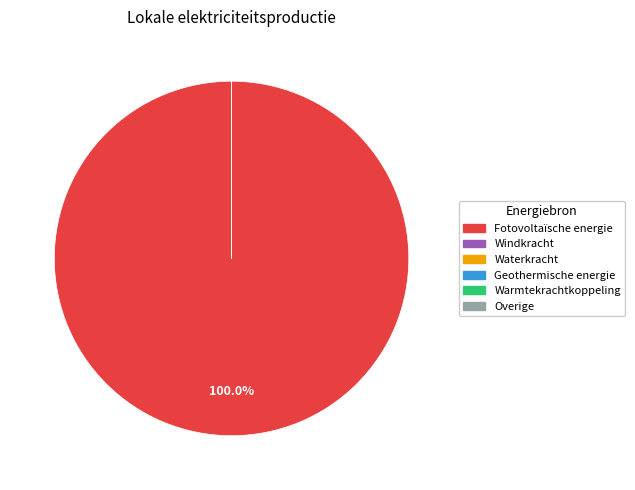

The Overige slice represents 5% of the pie. True or false?

False